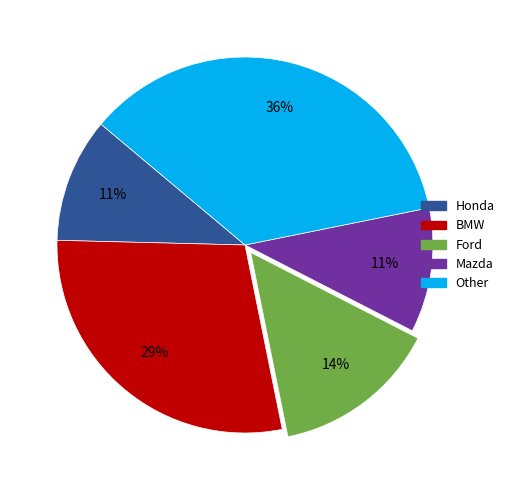

Between BMW and Honda, which is larger?

BMW